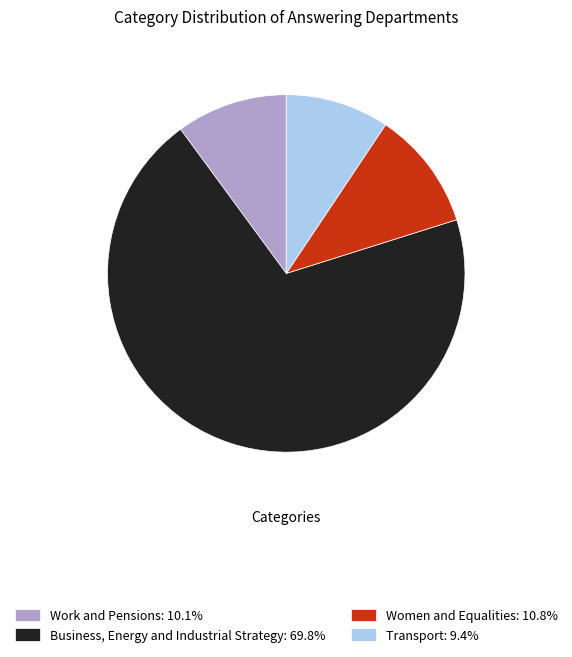

Which category has the smallest portion of the pie?

Transport